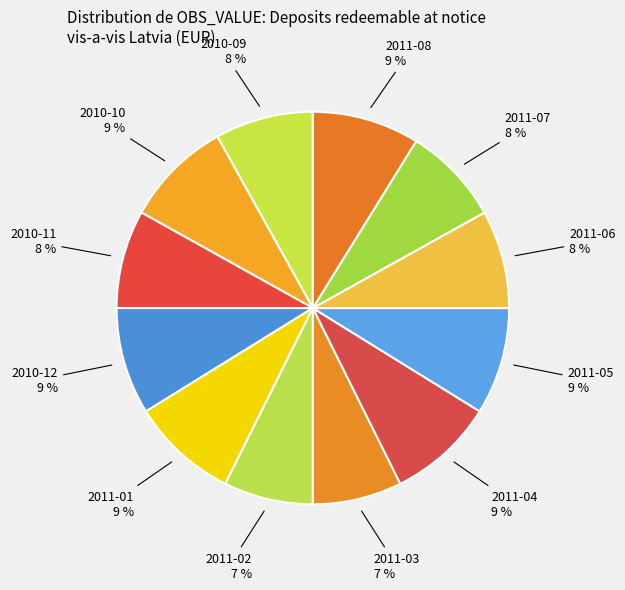

Between 2011-02 and 2011-08, which is larger?

2011-08